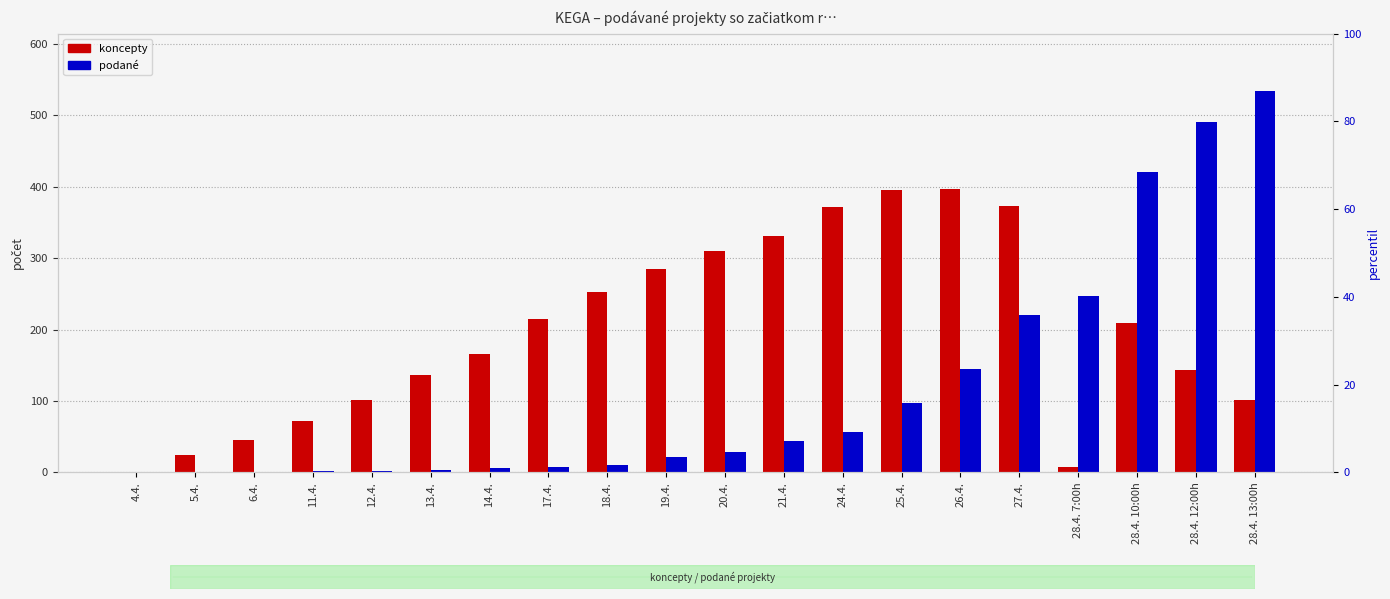

What is the difference between the maximum and minimum values in the podané series?

534